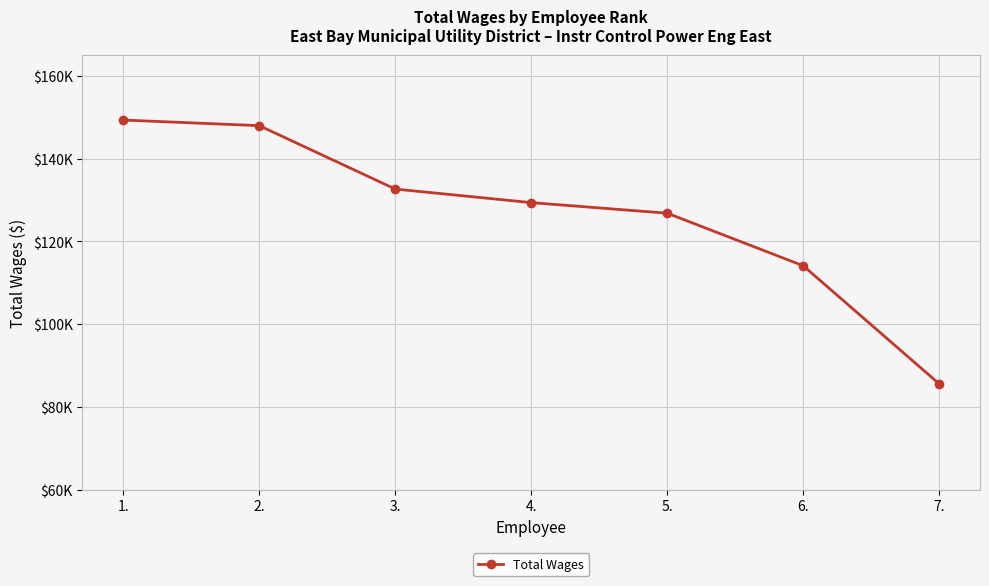

Is this an area chart (filled region under the line)?

No